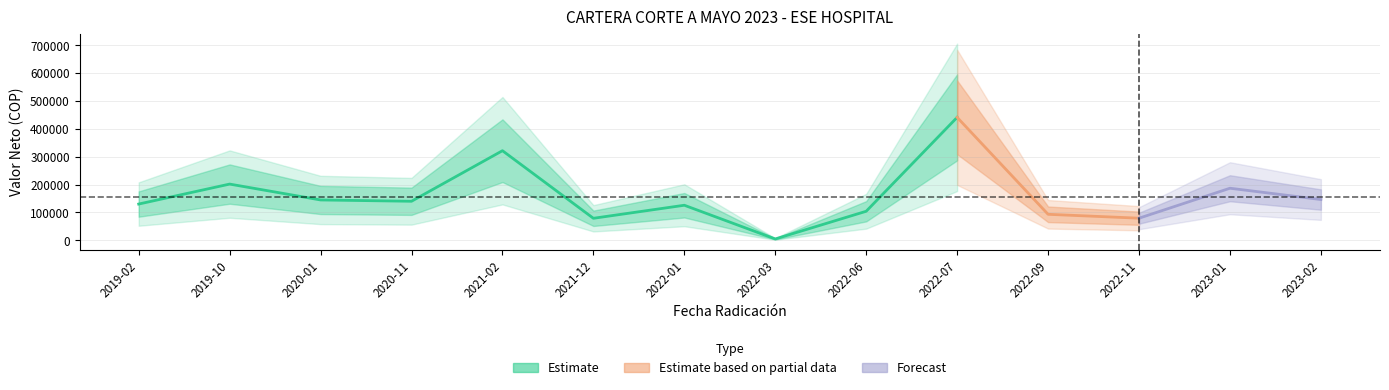

Reading left to right, transcribe all the data shown in this chart.

VALOR_NETO: 129900	201600	144600	139900	321437	78775	125600	4600	104014	441200	93100	79114	186700	146147
TOTAL: 129900	201600	144600	139900	321437	78775	125600	4600	104014	441200	93100	79114	186700	146147